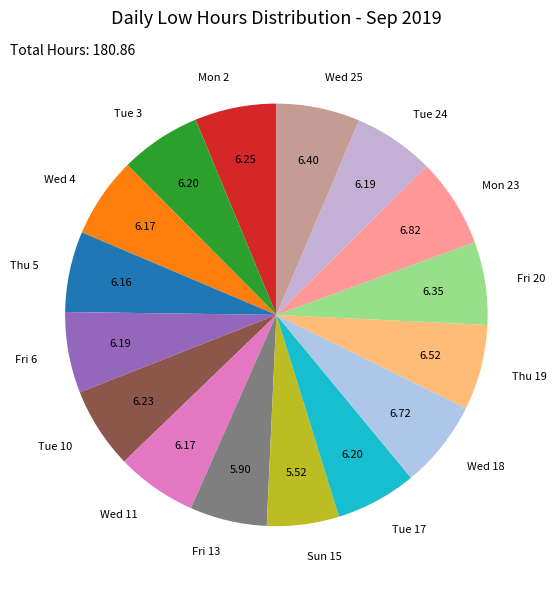

Is there a majority slice in this chart?

No